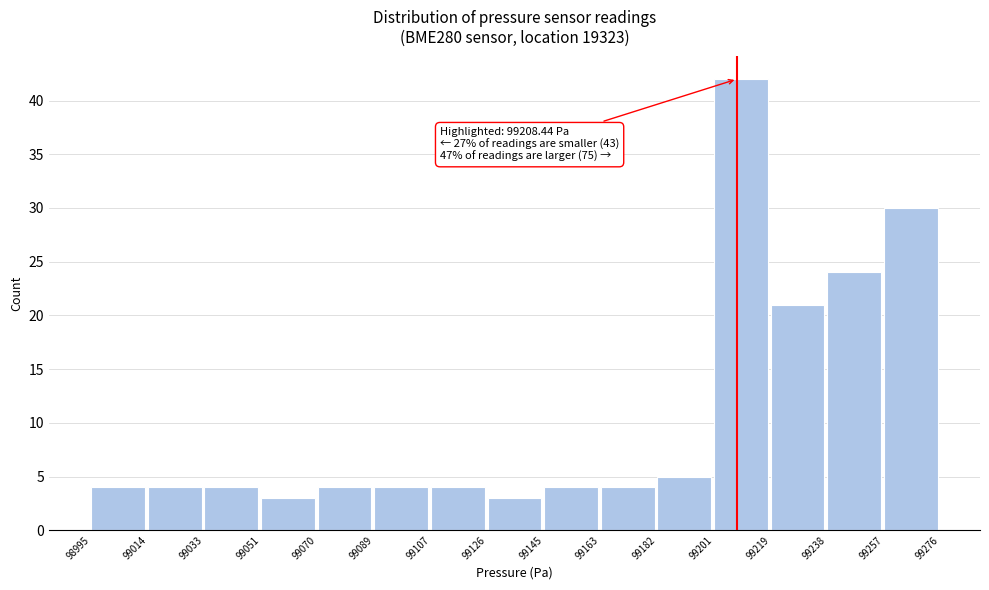

Which range on the x-axis has the tallest bar?

99201 to 99219